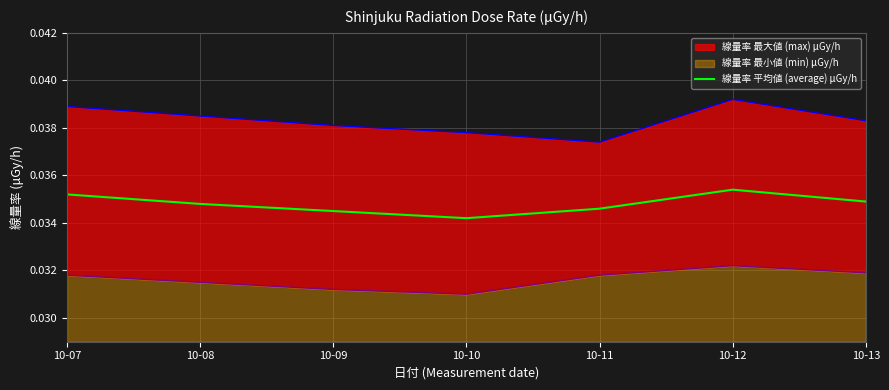

Reading left to right, list all the values displayed in this chart.

10-07=0.0	10-08=0.0	10-09=0.0	10-10=0.0	10-11=0.0	10-12=0.0	10-13=0.0